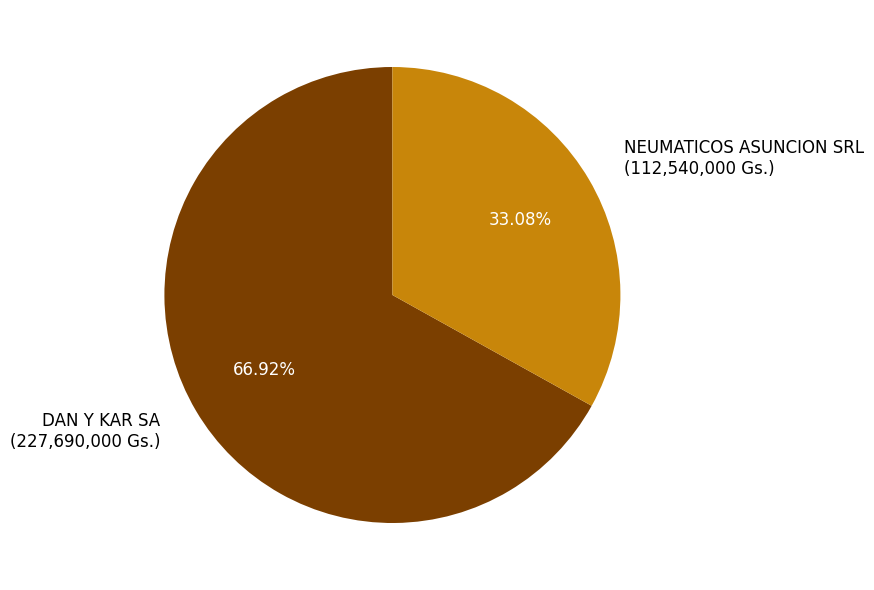

Which category accounts for the majority?

DAN Y KAR SA